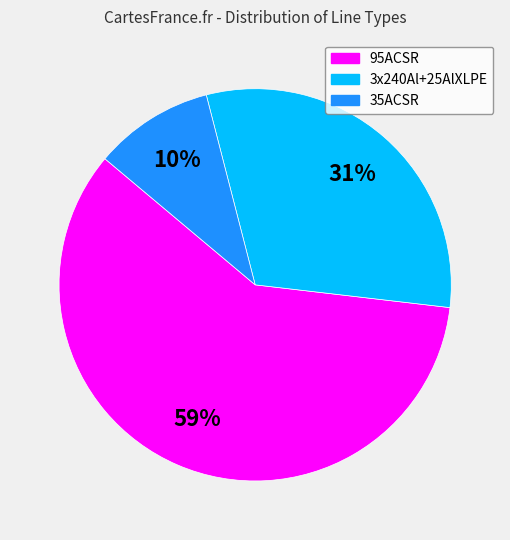

How many slices are in this pie chart?

3